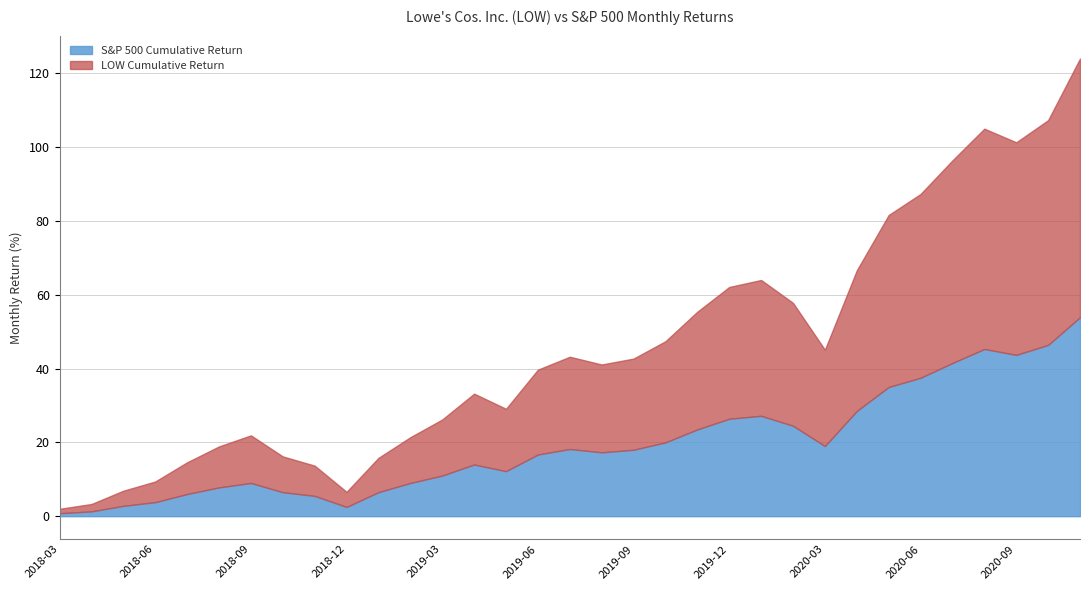

What is the total value across all series at 2020-09?

101.3